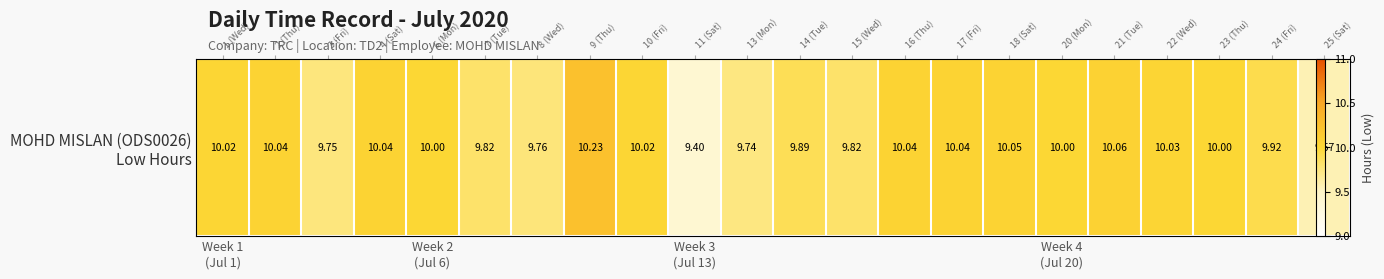

Where does the data first go above 10?

Week 1
(Jul 1)